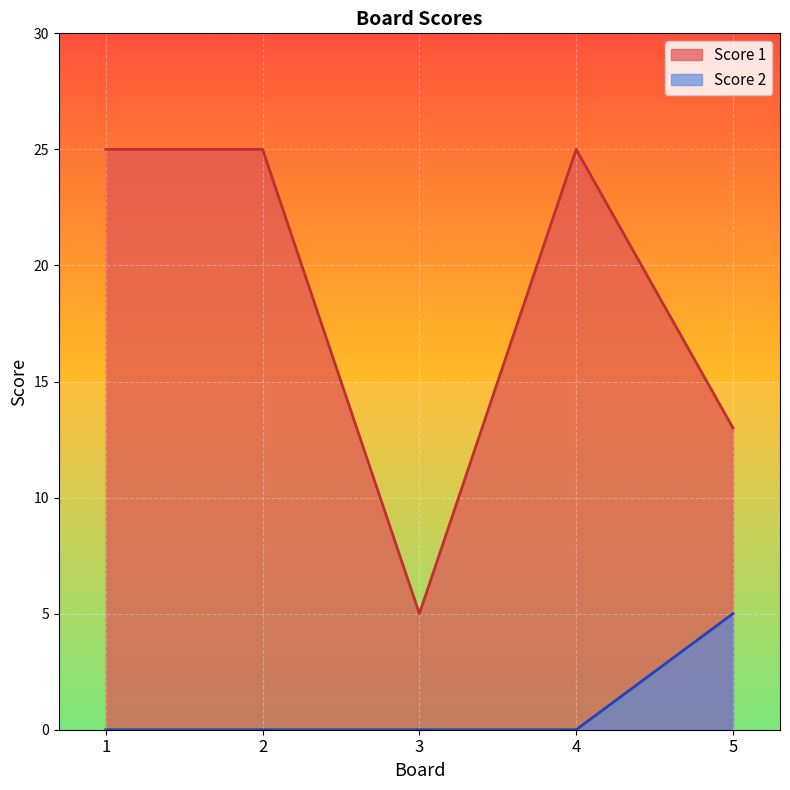

Reading left to right, what are all the values shown in this chart?

Score 1: 25	25	5	25	13
Score 2: 0	0	0	0	5